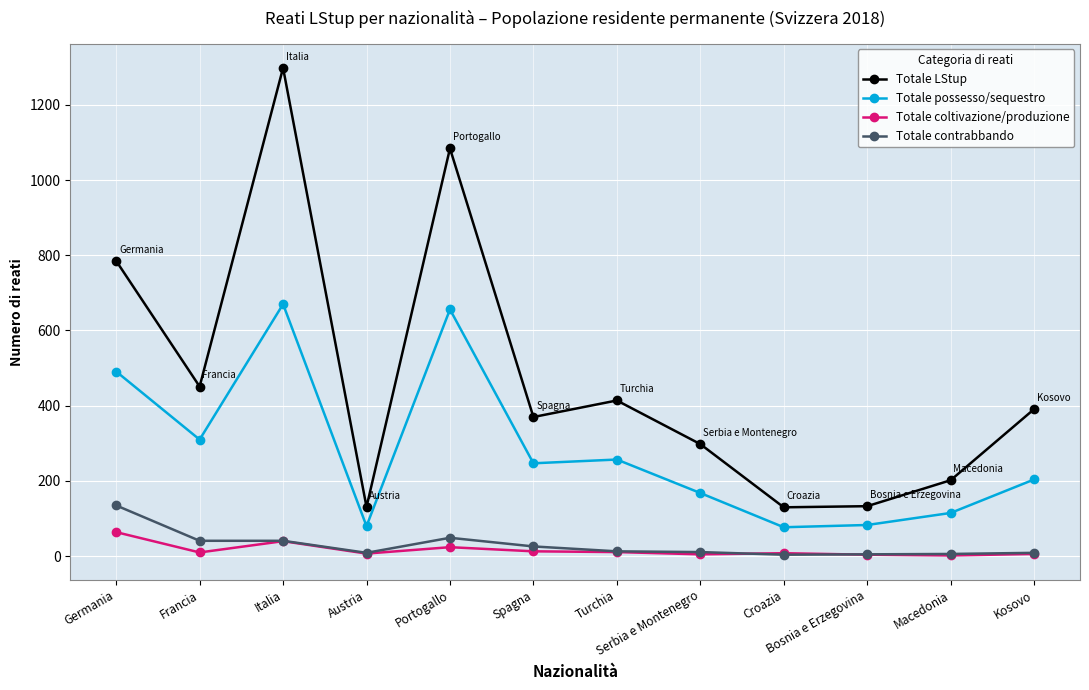

Between Germania and Francia, which series saw the biggest shift?

Totale LStup